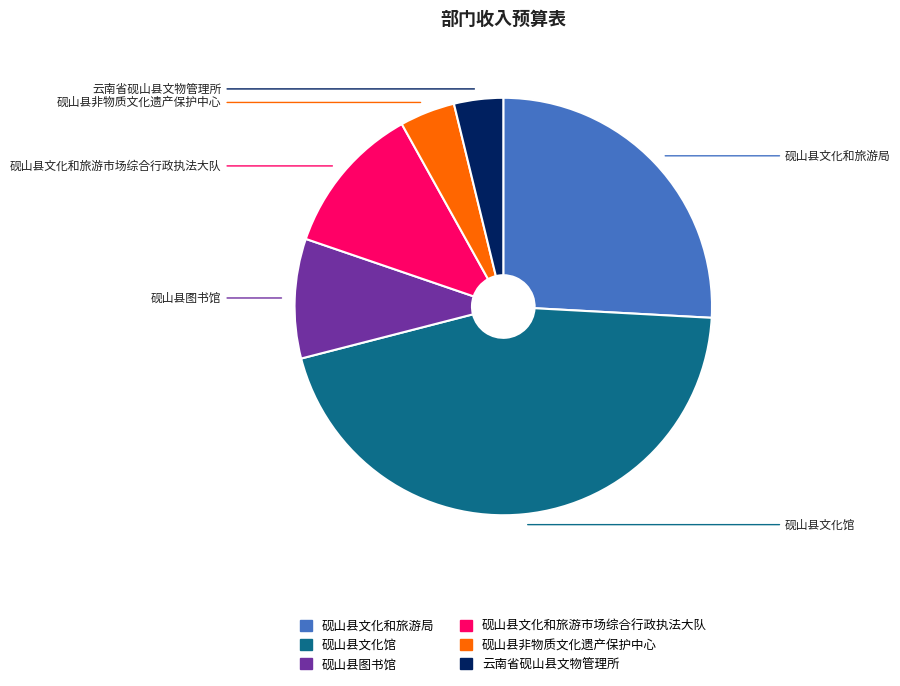

Which has a higher value, 砚山县文化和旅游局 or 砚山县文化馆?

砚山县文化馆